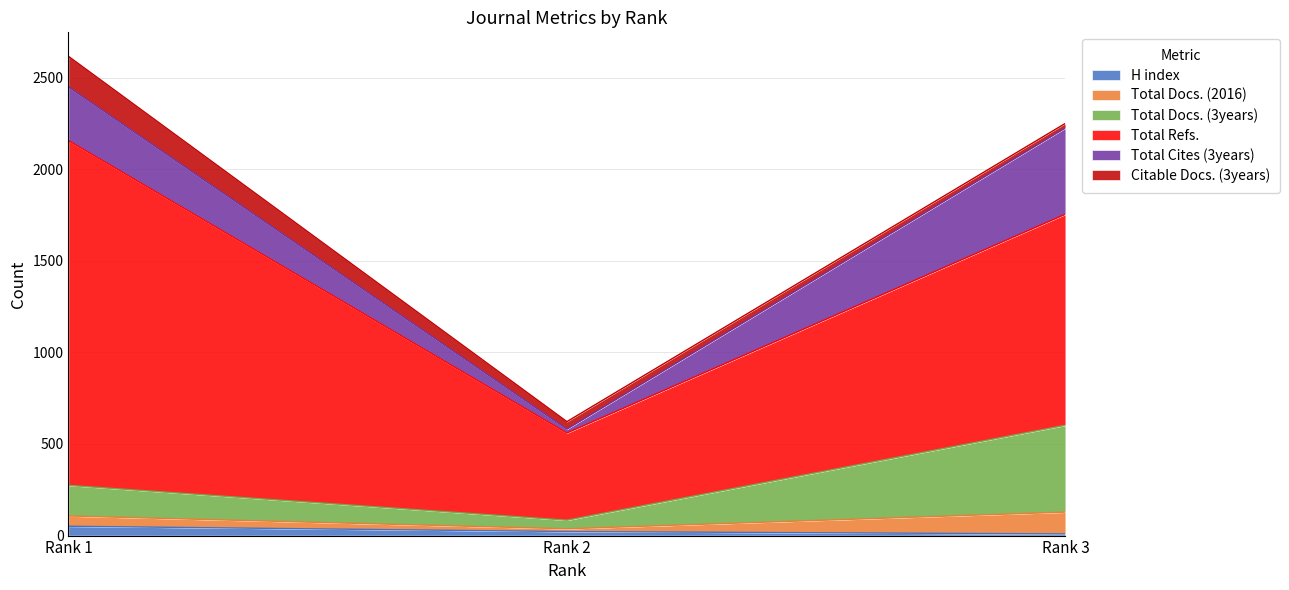

What is the maximum value for H index?

51